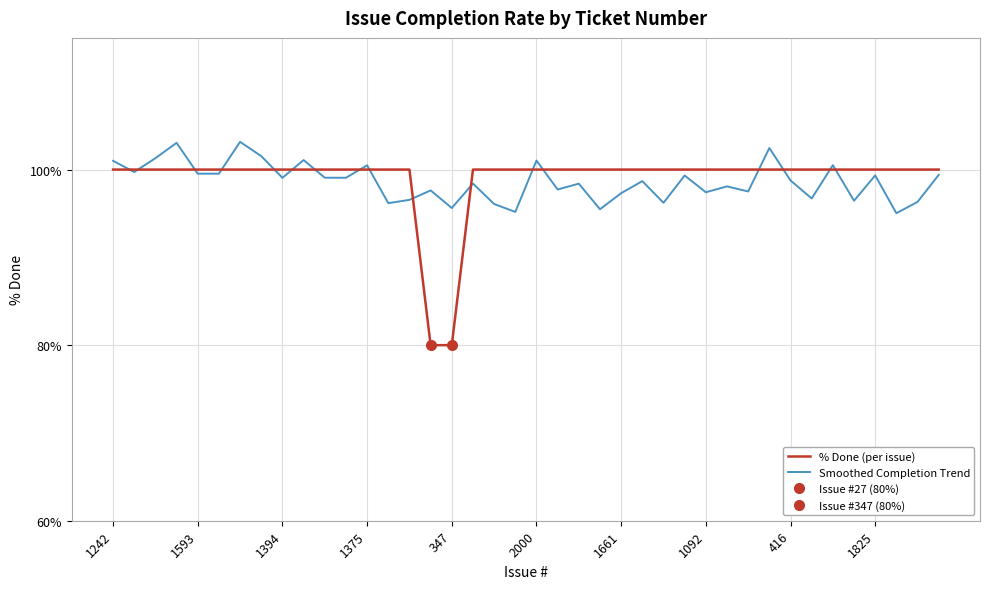

At which label is Smoothed Completion Trend closest to 99?

1394